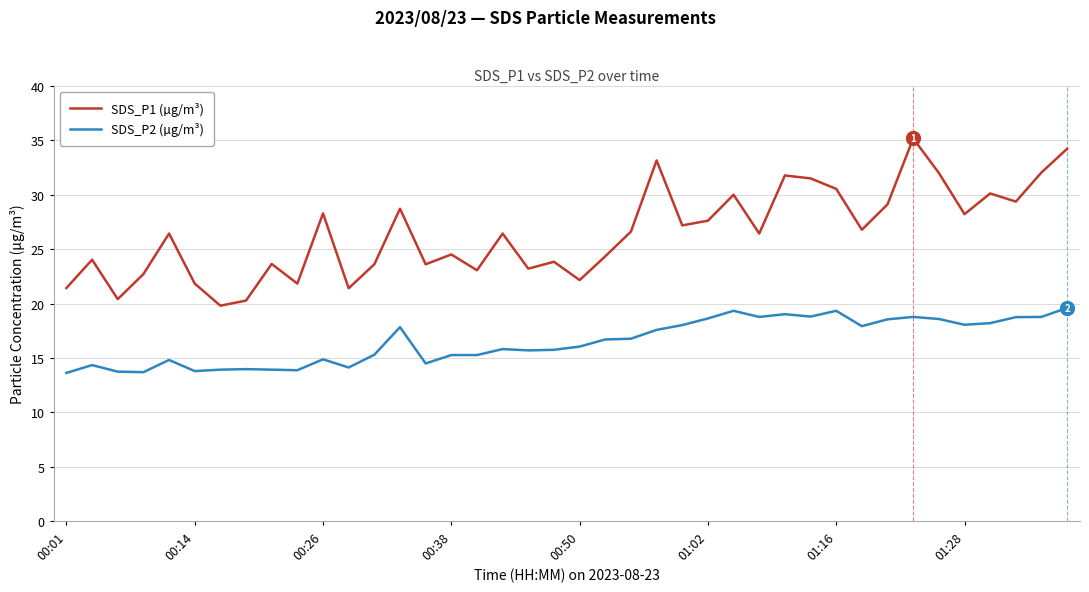

List the series in order of their overall mean, lowest first.

SDS_P2 (µg/m³), SDS_P1 (µg/m³)